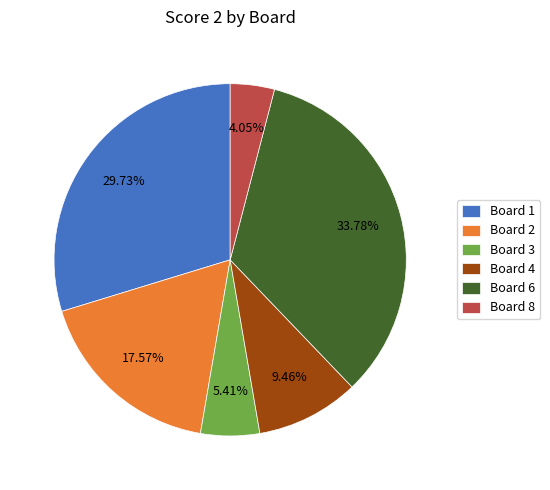

Does Board 3 represent more than half of the total?

No